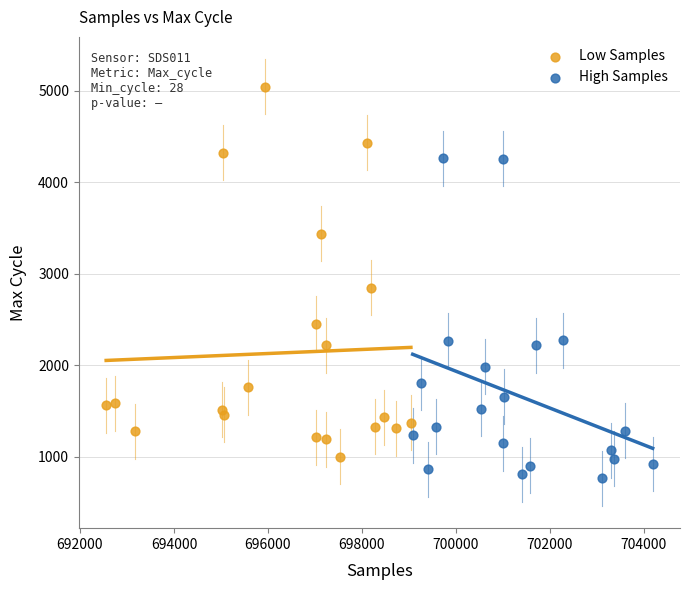

Which series contains the highest Y value?

Low Samples